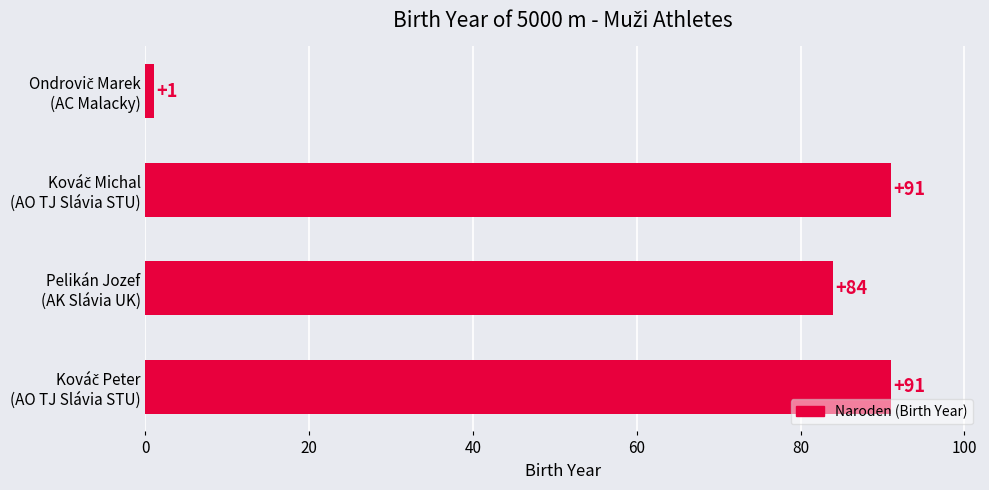

What is the greatest value displayed?

91